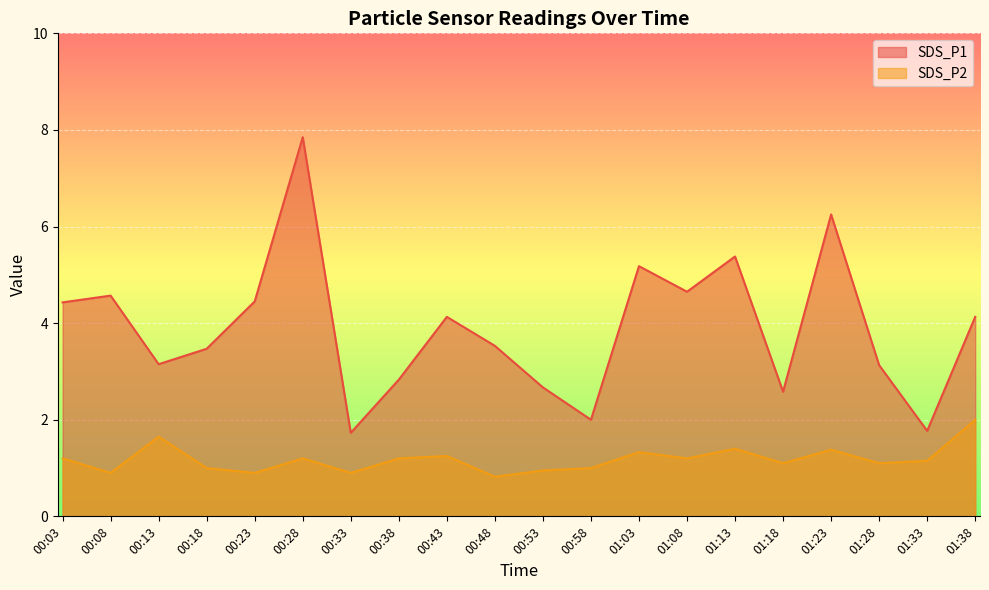

List the series in order of their peak value, lowest first.

SDS_P2, SDS_P1